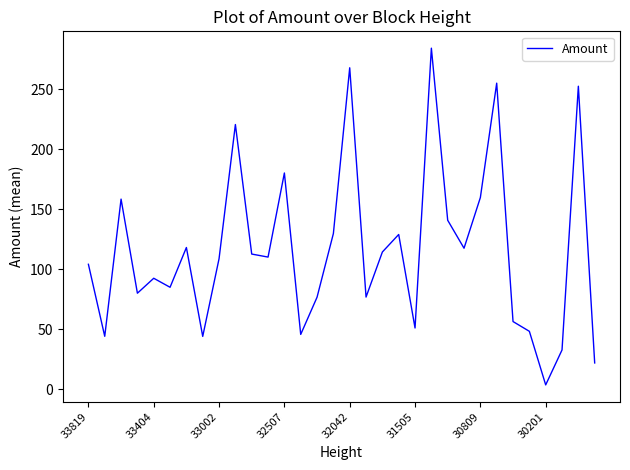

True or false: the data has more than 0 interior local peaks.

True